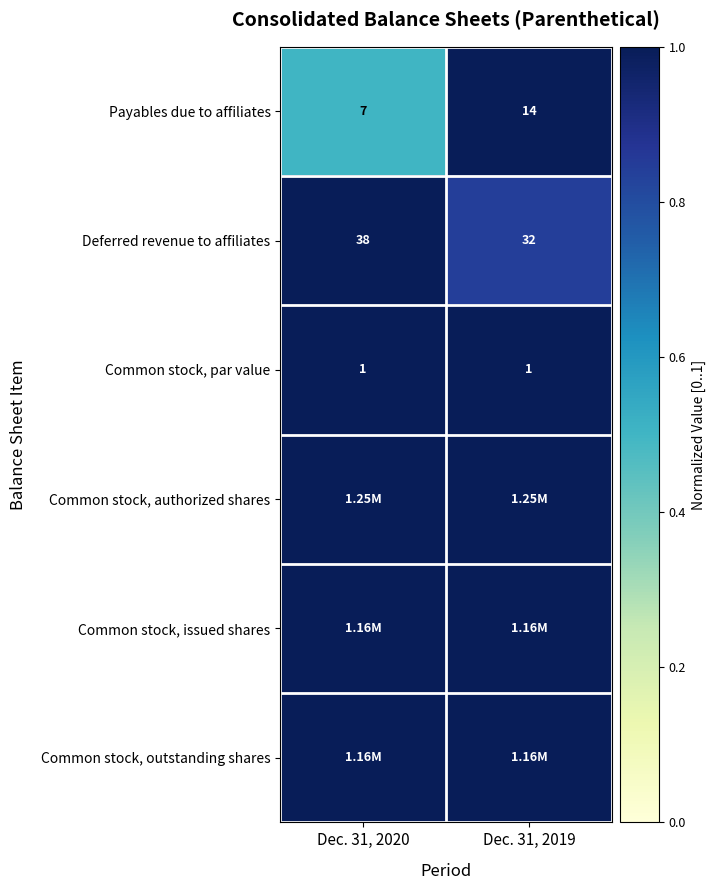

Rank the categories by Common stock, par value value from lowest to highest.

Dec. 31, 2020, Dec. 31, 2019